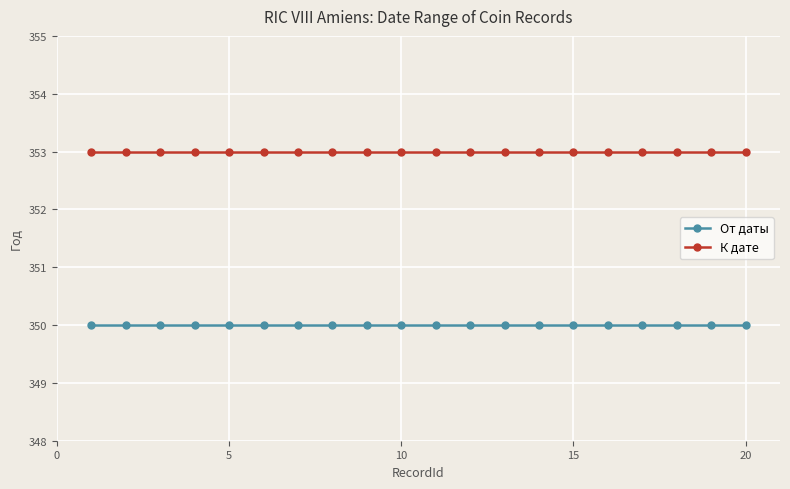

What is the greatest value displayed?

353